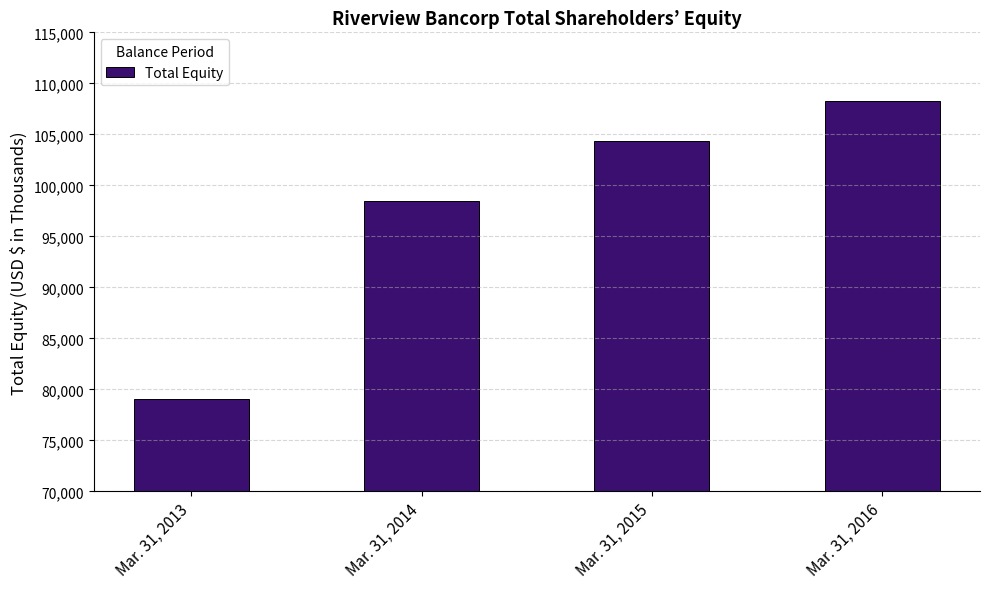

Which has a higher value, Mar. 31, 2016 or Mar. 31, 2014?

Mar. 31, 2016